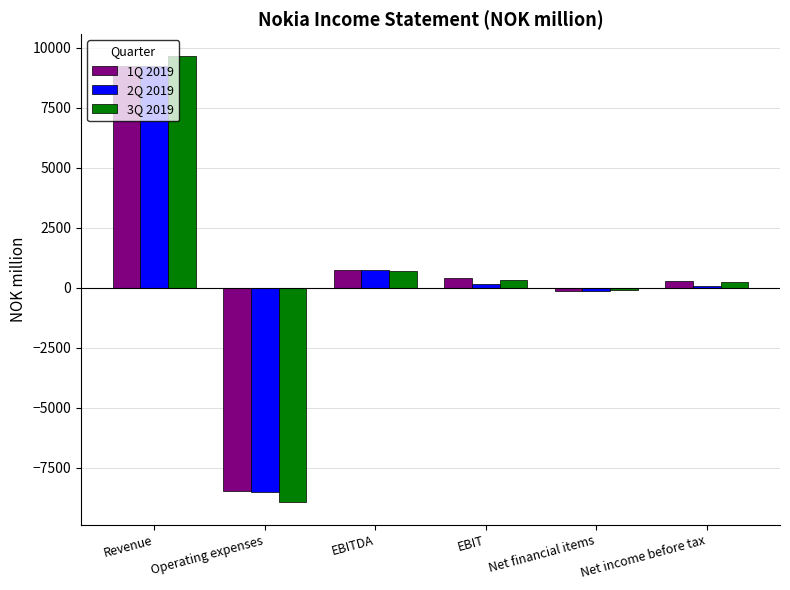

How many series are shown in this chart?

3